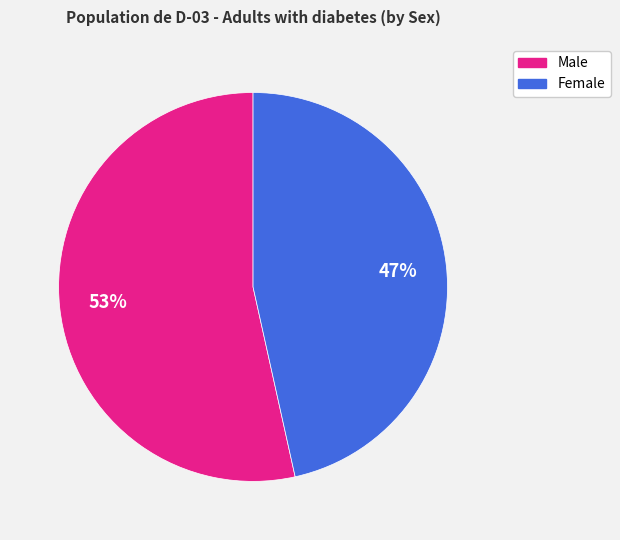

Rank the categories by value from lowest to highest.

Female, Male